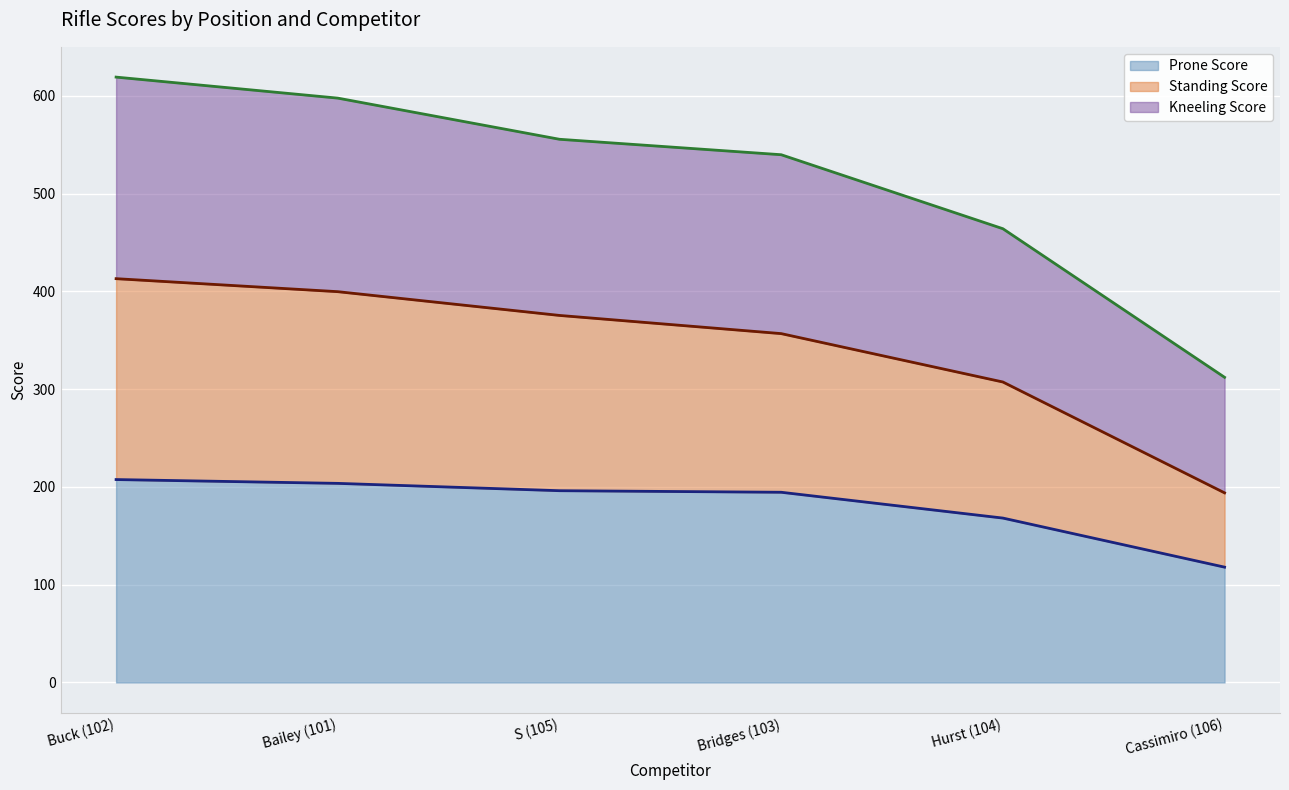

True or false: Prone Score has a value of 207.6 at Buck (102).

True